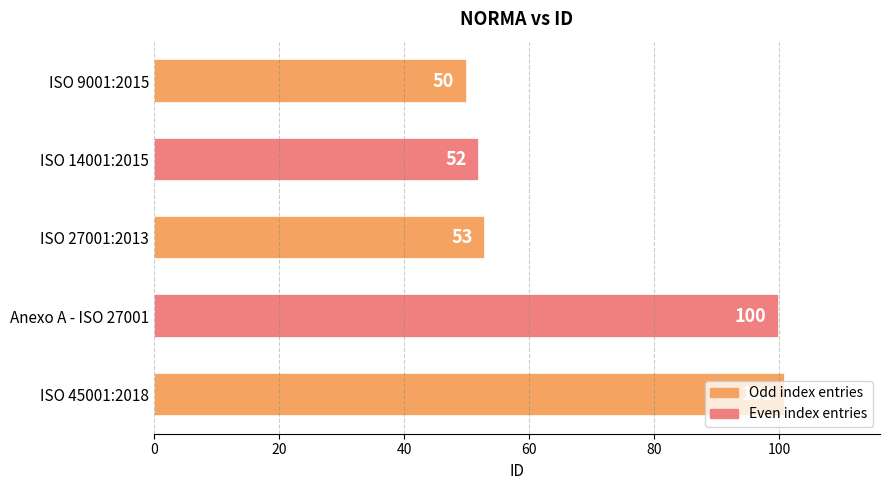

What is the difference between the values at ISO 27001:2013 and Anexo A - ISO 27001?

47